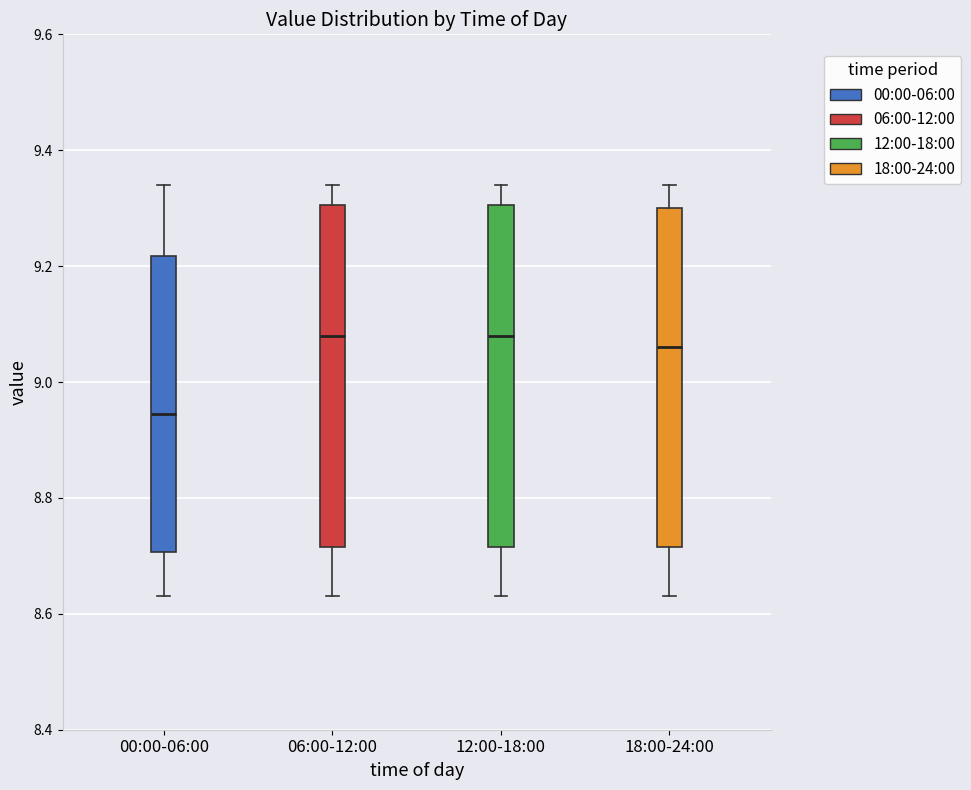

Which box has the lowest median line?

00:00-06:00